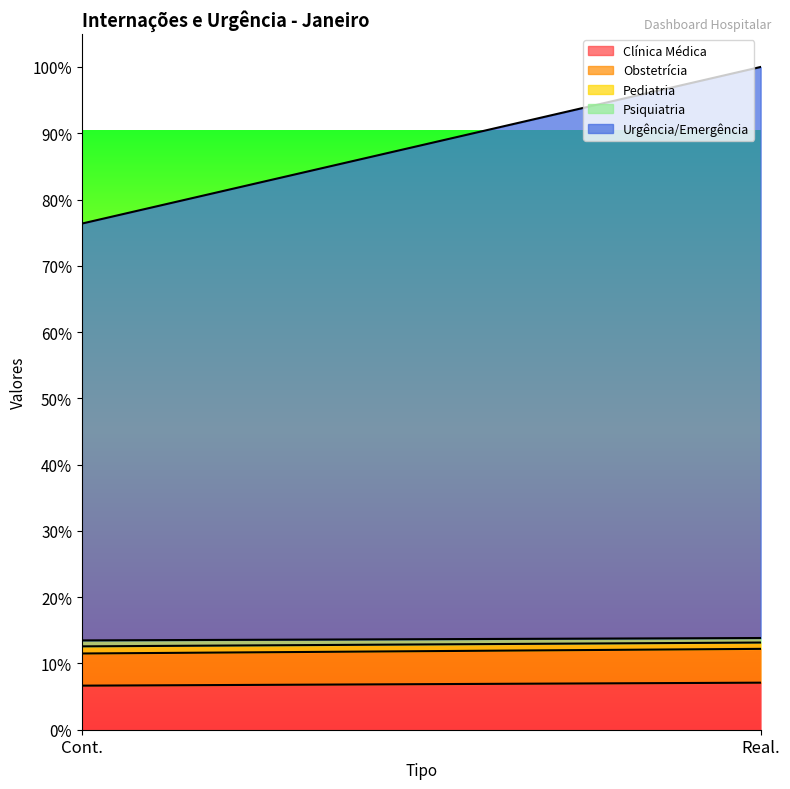

Rank the categories by Obstetrícia value from lowest to highest.

Cont., Real.